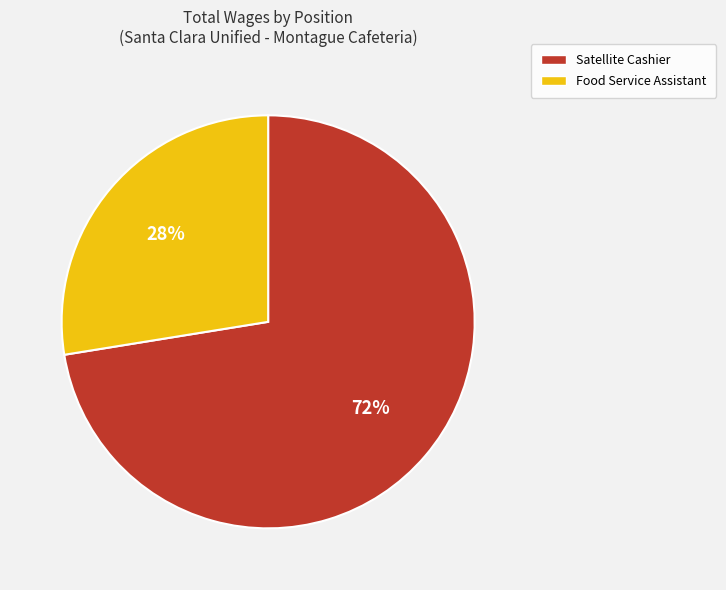

What is the smallest slice in the pie chart?

Food Service Assistant